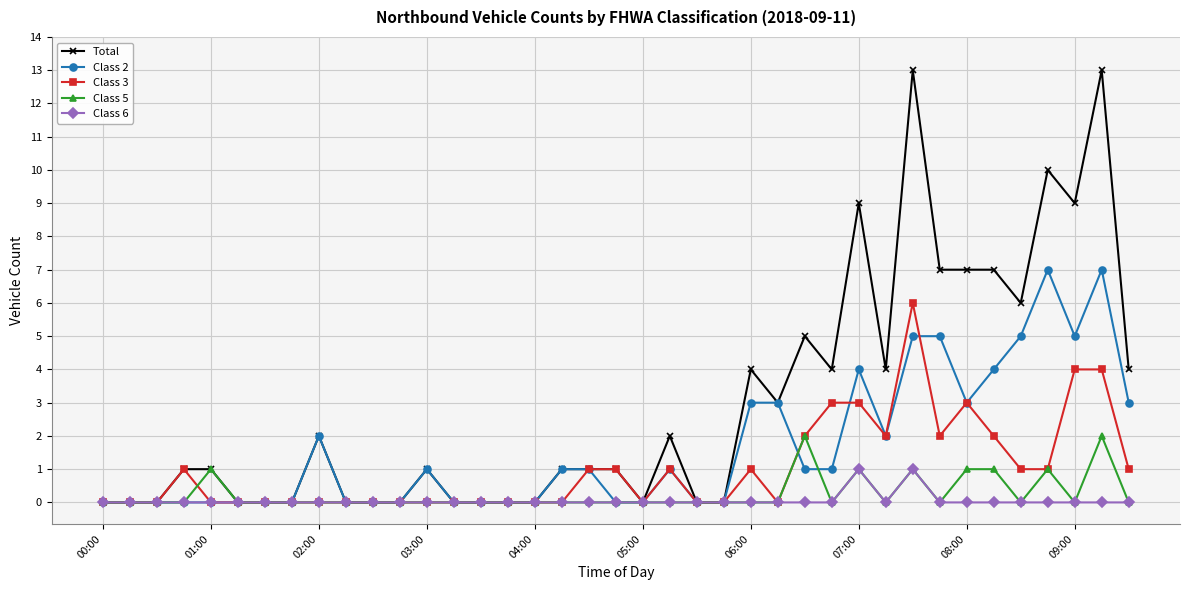

List the series in order of their peak value, lowest first.

Class 6, Class 5, Class 3, Class 2, Total